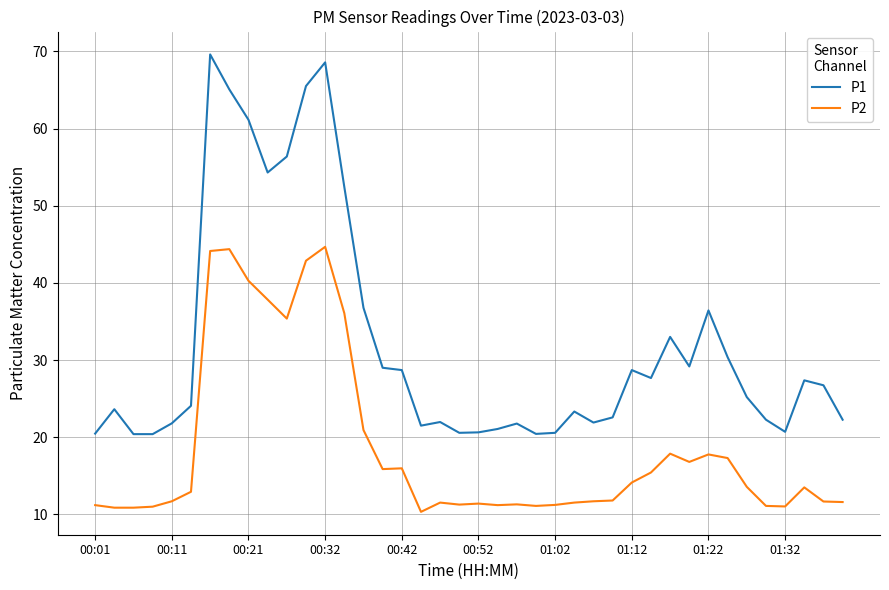

True or false: P2 has more than 2 interior local peaks.

True